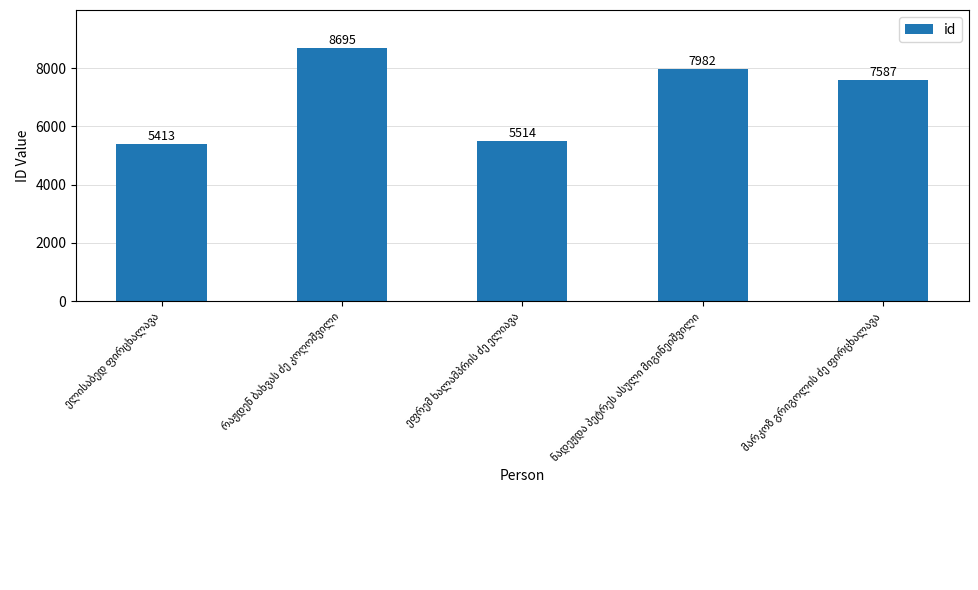

What is the maximum value shown in the chart?

8695